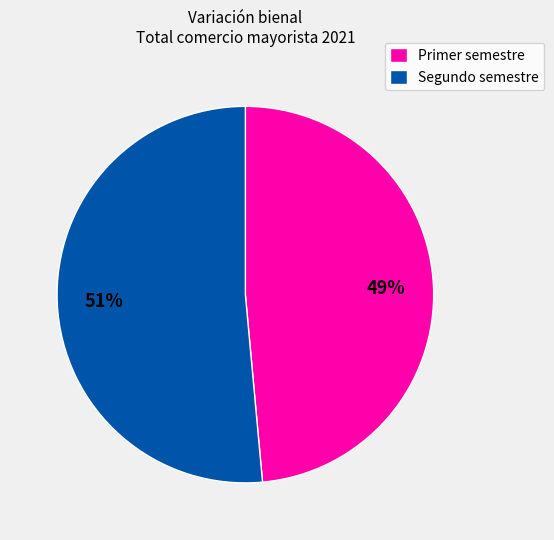

To the nearest percent, what is the combined percentage of Primer semestre and Segundo semestre?

100%